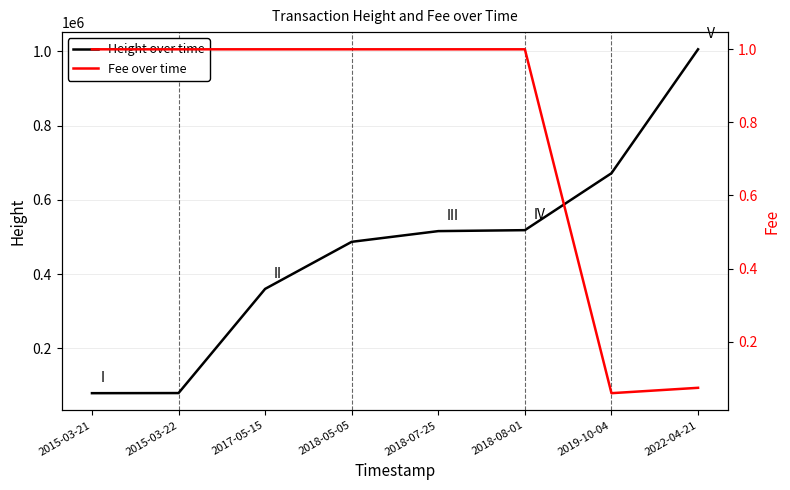

At which category does the chart reach its peak across all series?

2022-04-21